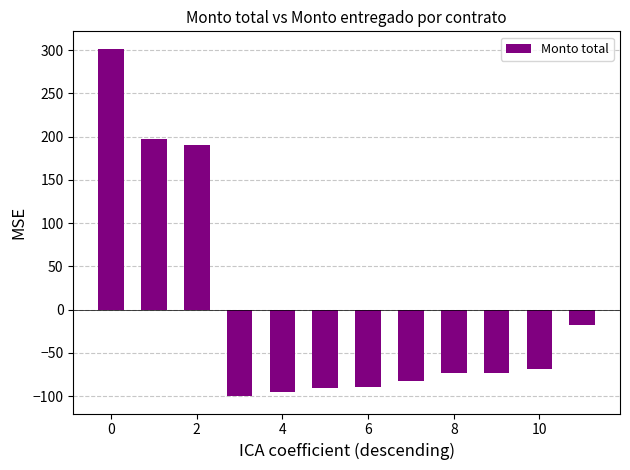

Does the chart contain any negative values?

Yes